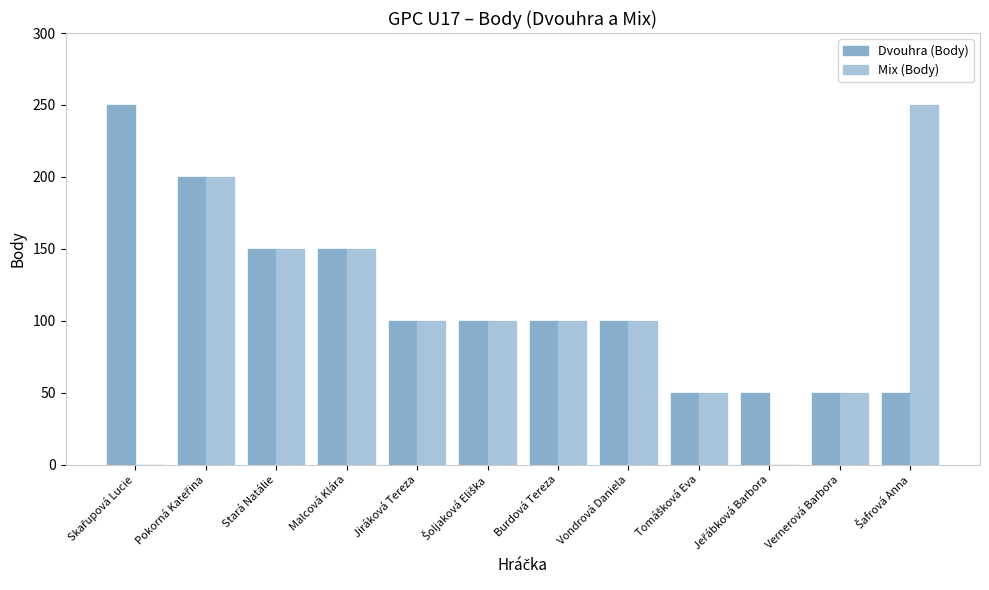

What is the sum of all Dvouhra (Body) values?

1350